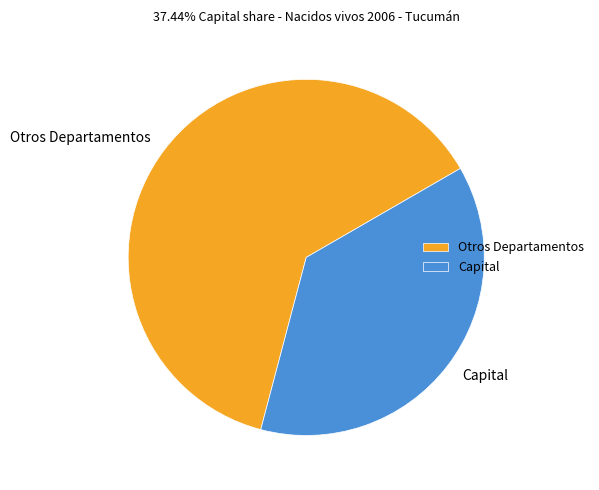

Rank the categories by value from lowest to highest.

Capital, Otros Departamentos